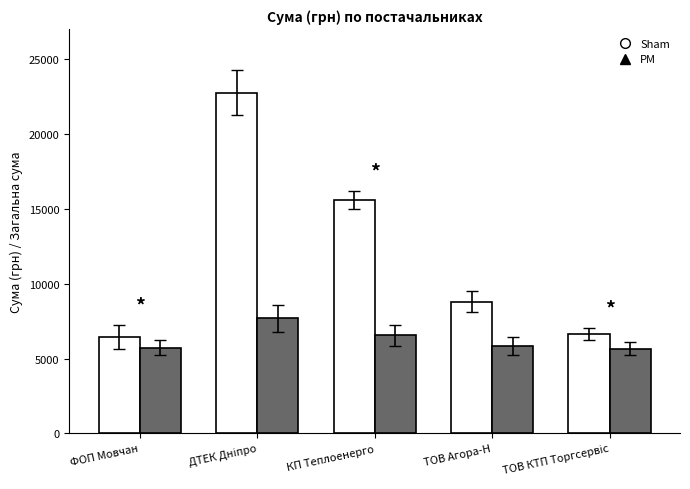

How many series are shown in this chart?

2